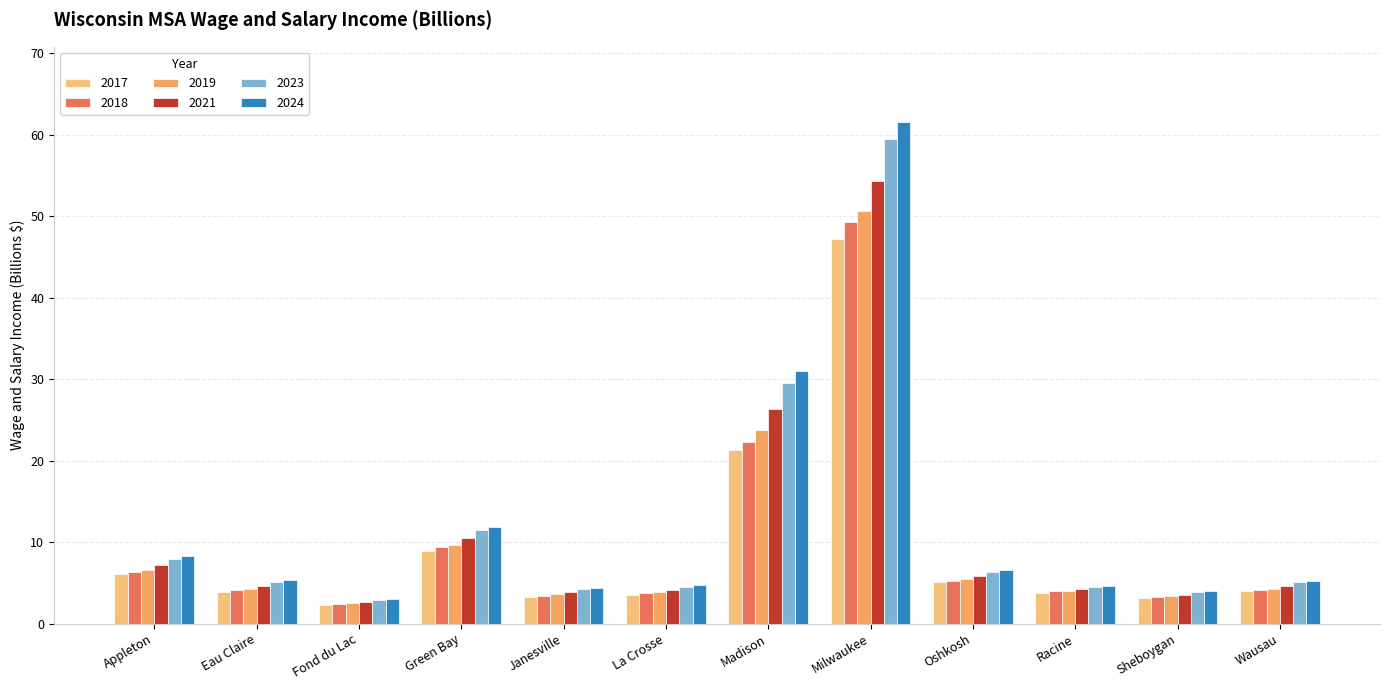

Where does the 2021 series first go above 4?

Appleton